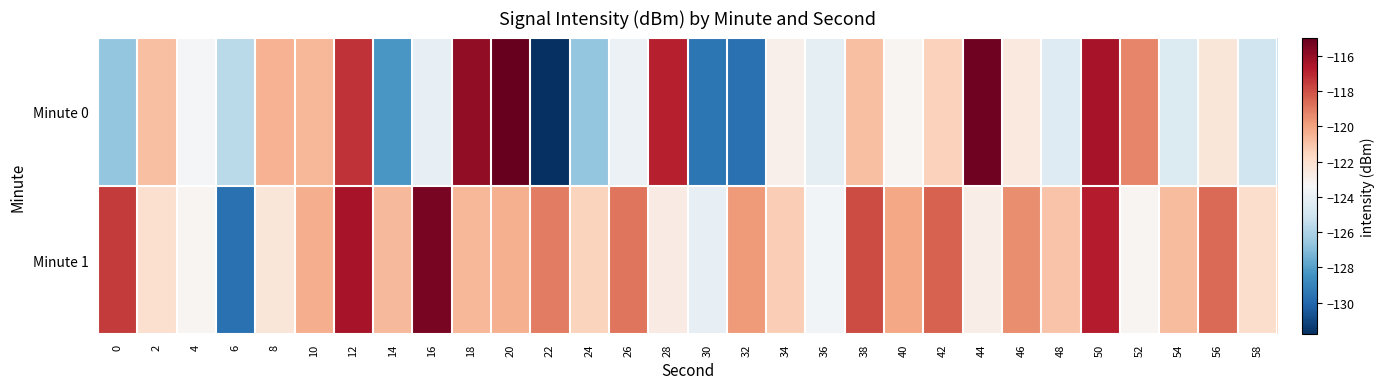

List the series in order of their overall mean, highest first.

Minute 1, Minute 0